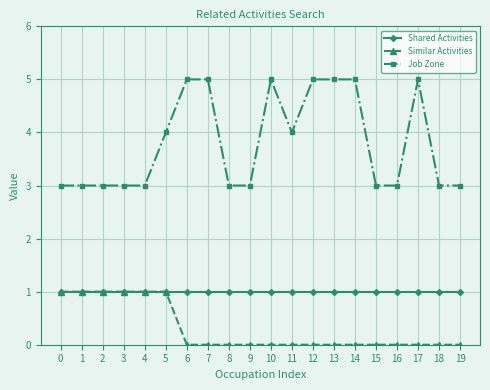

List the series in order of their overall mean, highest first.

Job Zone, Shared Activities, Similar Activities